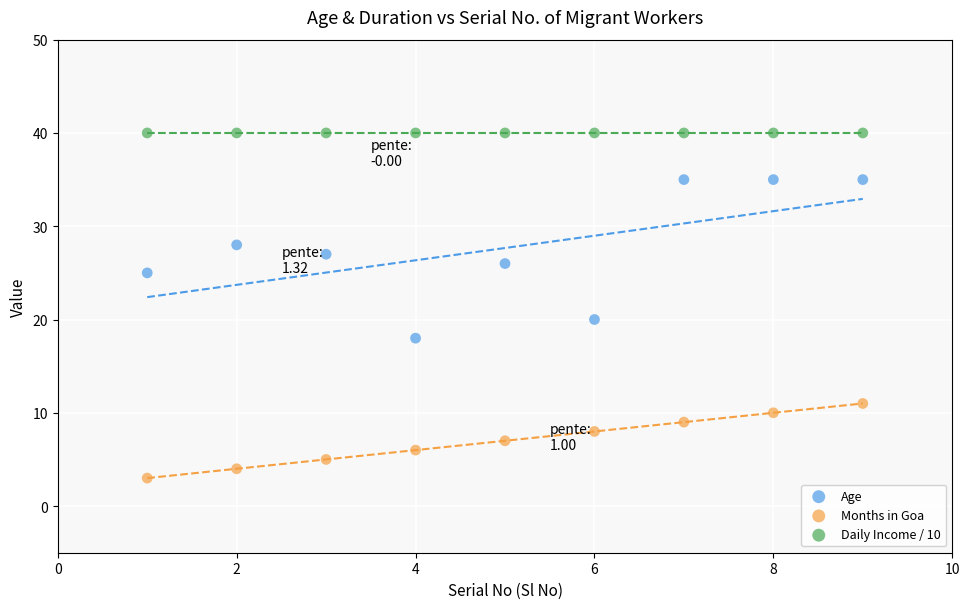

Which series reaches the maximum Y coordinate?

Daily Income / 10